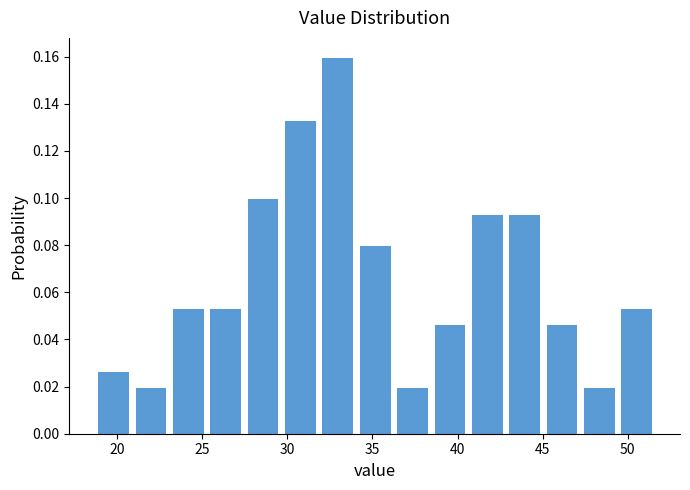

Which range on the x-axis has the tallest bar?

32.0 to 34.0